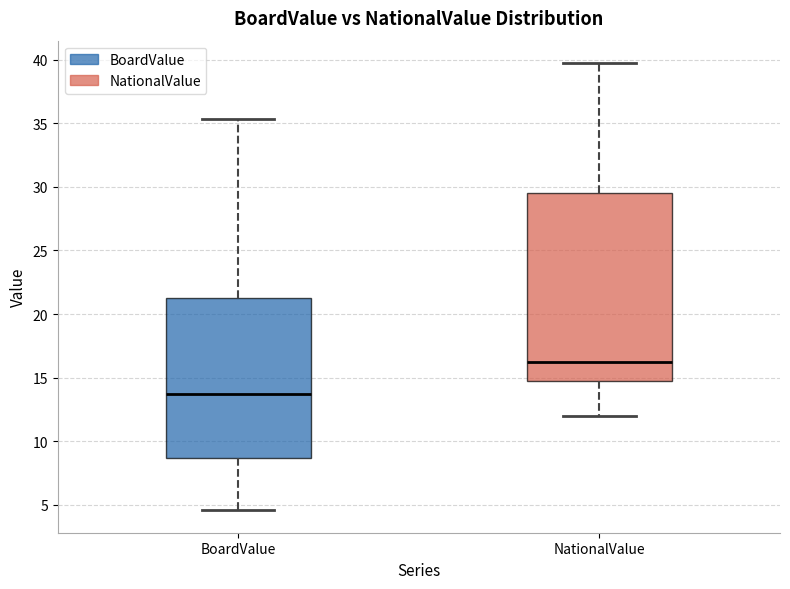

Where is the lower edge of the box for NationalValue on the y-axis? The values are not printed on the chart, so give them approximately, as read against the axis.

15.0